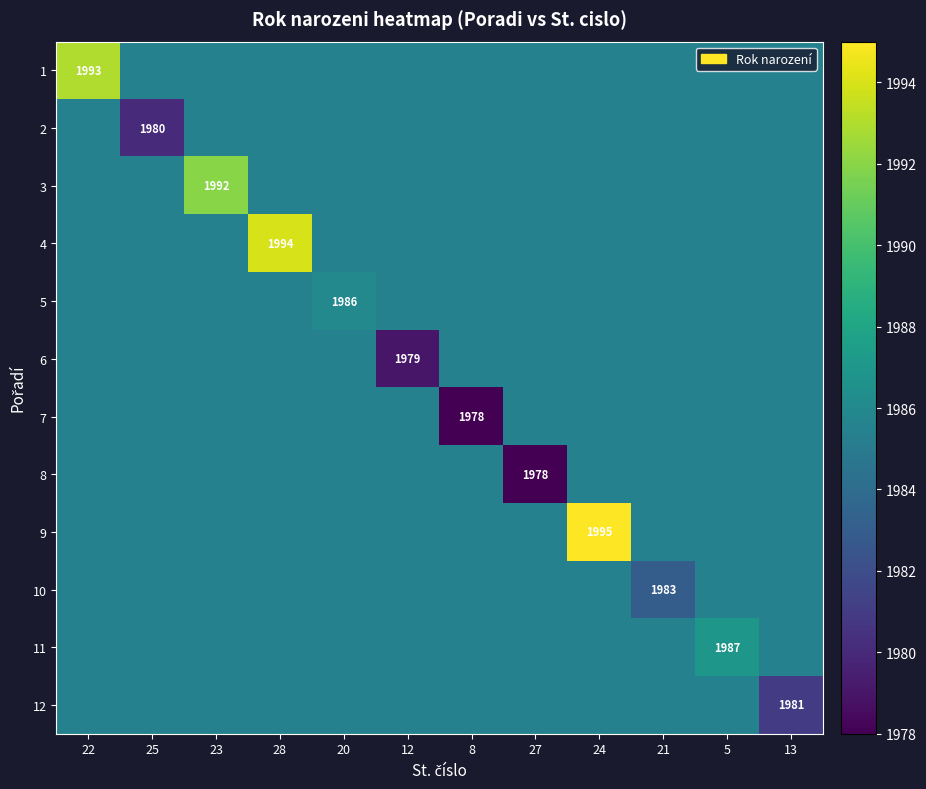

The value of 8 at 20 is 1985.5. True or false?

True